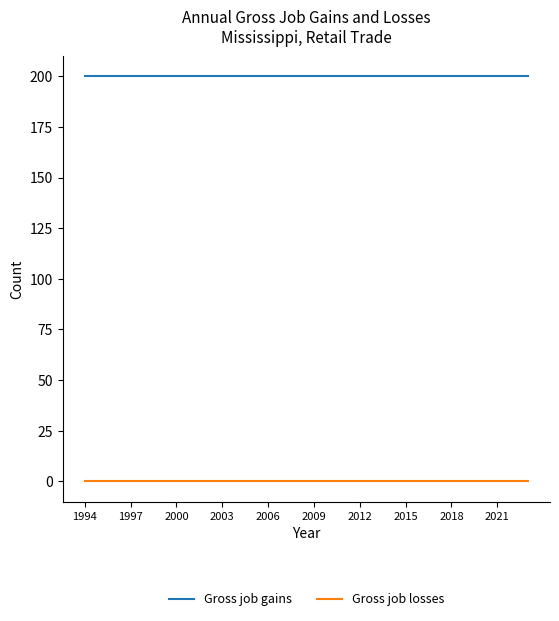

List the series in order of their overall mean, highest first.

Gross job gains, Gross job losses